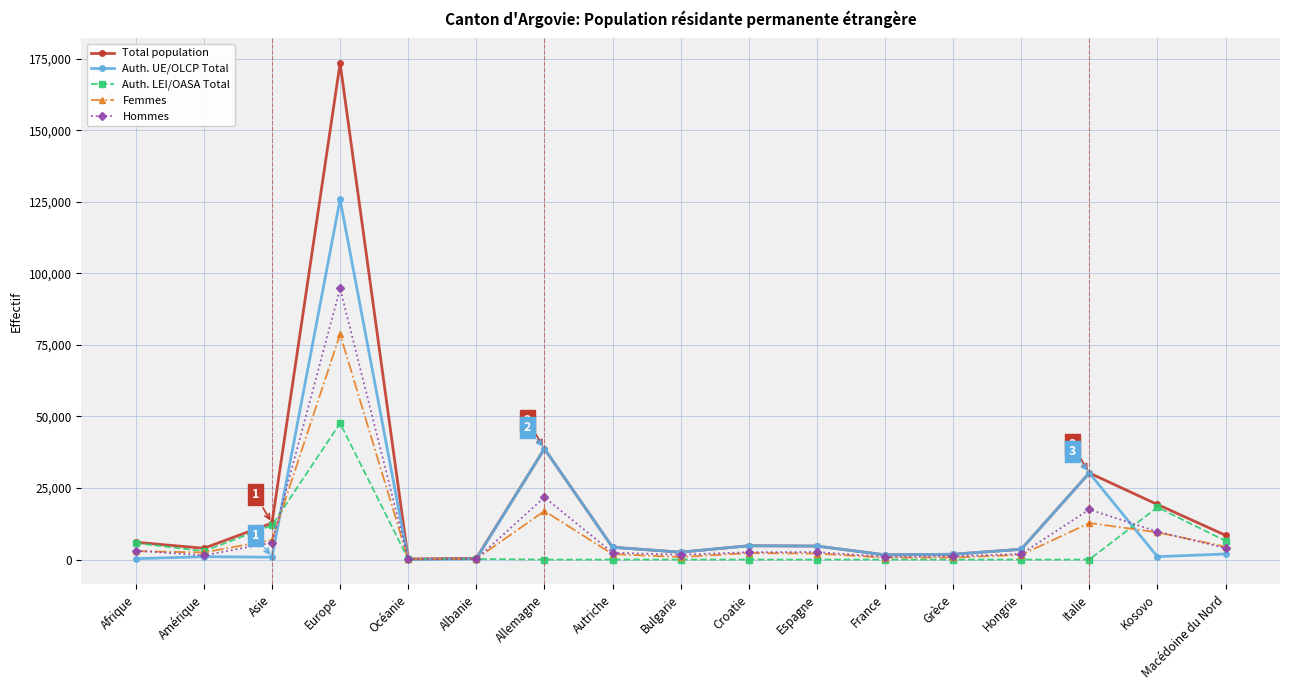

At which label is Hommes closest to 47422?

Allemagne